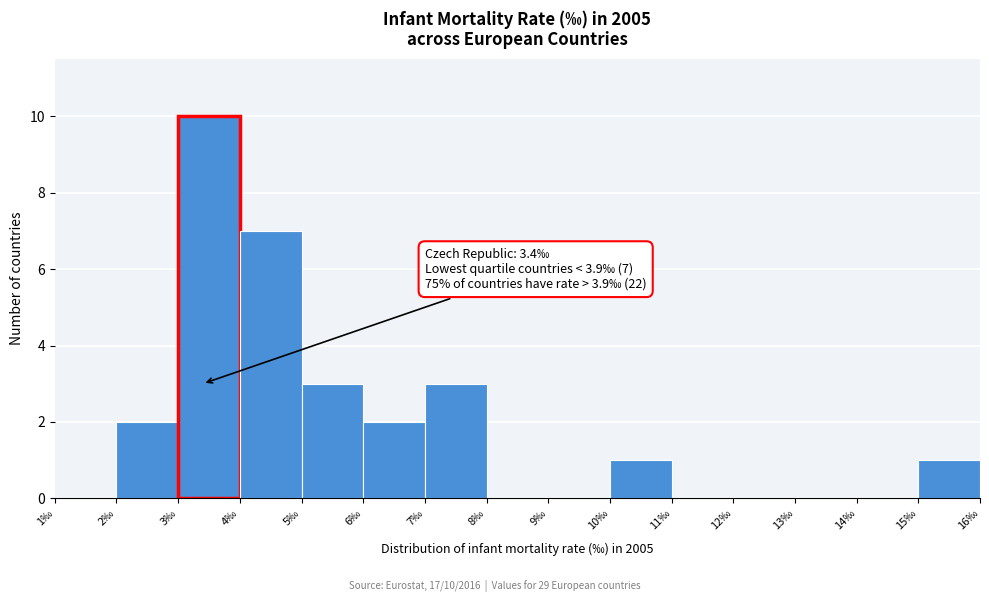

Which range on the x-axis has the tallest bar?

3 to 4